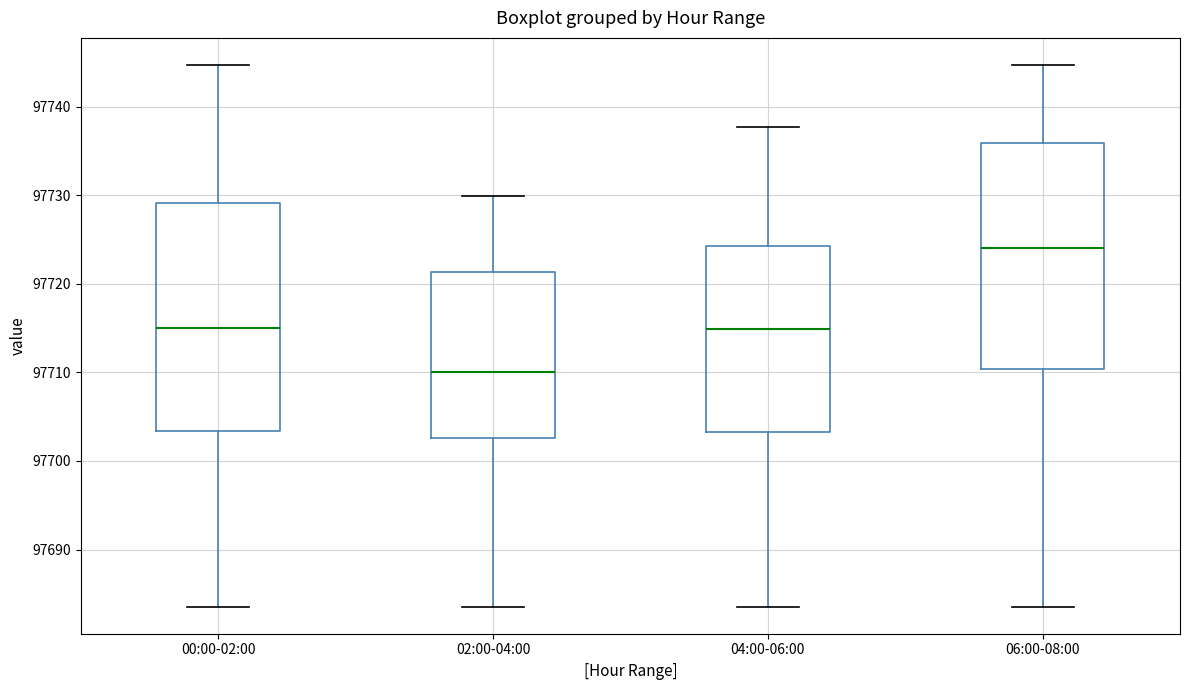

Reading left to right, transcribe this box plot: for each box, give where its median line is, the range the box spans, and where its two whiskers end, as read against the y-axis. The values are not printed on the chart, so give them approximately, as read against the axis.

00:00-02:00: median 97715, box 97703 to 97729, whiskers 97684 to 97745
02:00-04:00: median 97710, box 97703 to 97721, whiskers 97684 to 97730
04:00-06:00: median 97715, box 97703 to 97724, whiskers 97684 to 97738
06:00-08:00: median 97724, box 97710 to 97736, whiskers 97684 to 97745